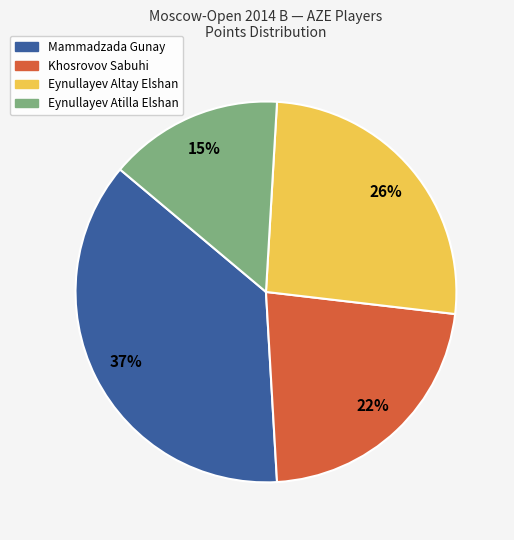

Do Eynullayev Atilla Elshan and Khosrovov Sabuhi together represent more than half of the pie?

No